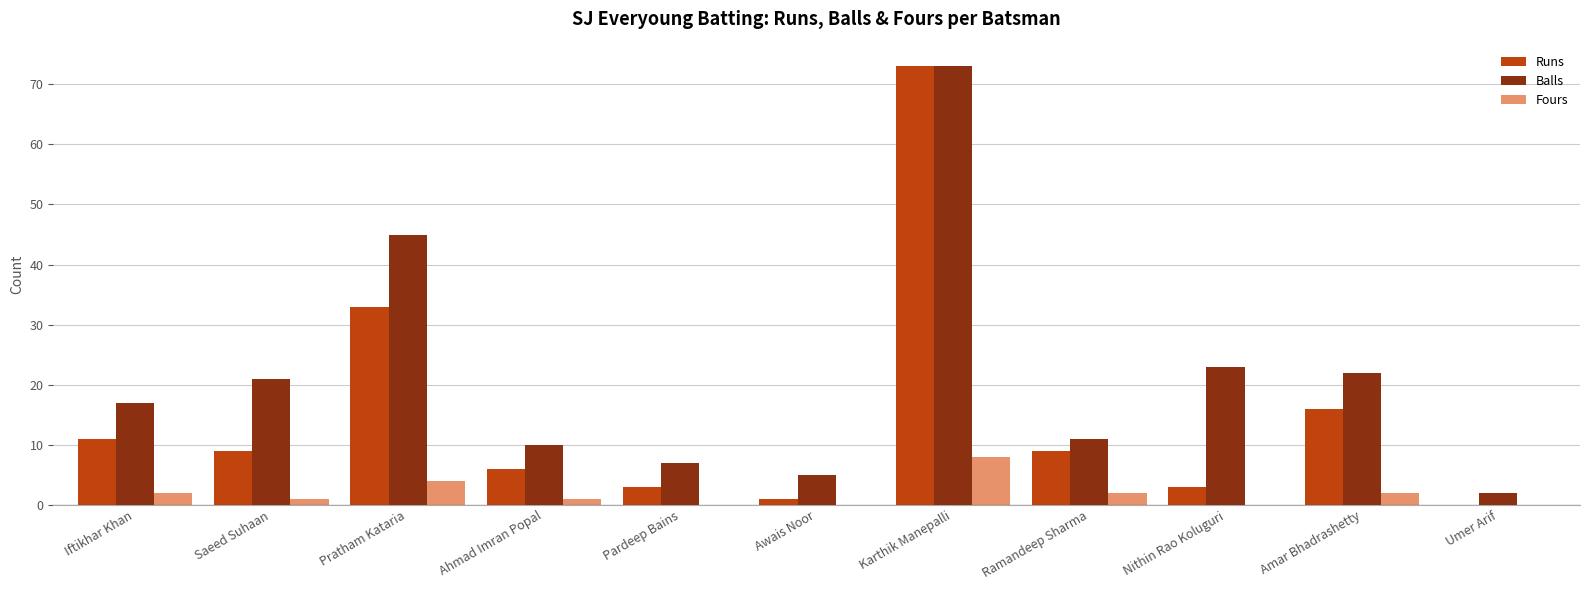

Does the chart contain stacked bars?

No